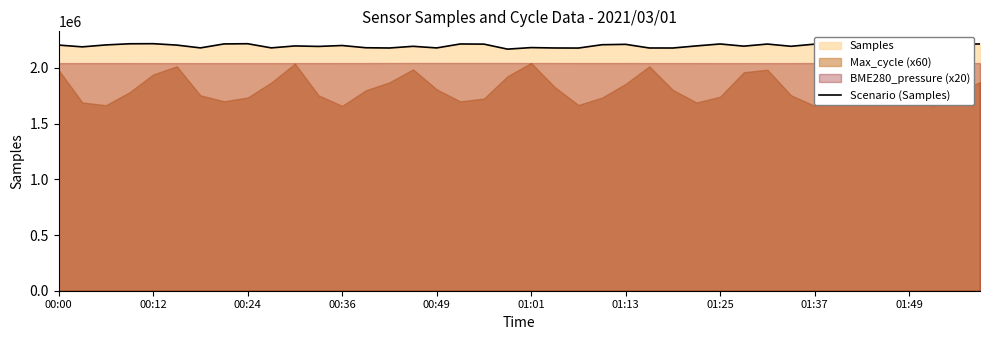

What is the minimum value for Scenario (Samples)?

2168564